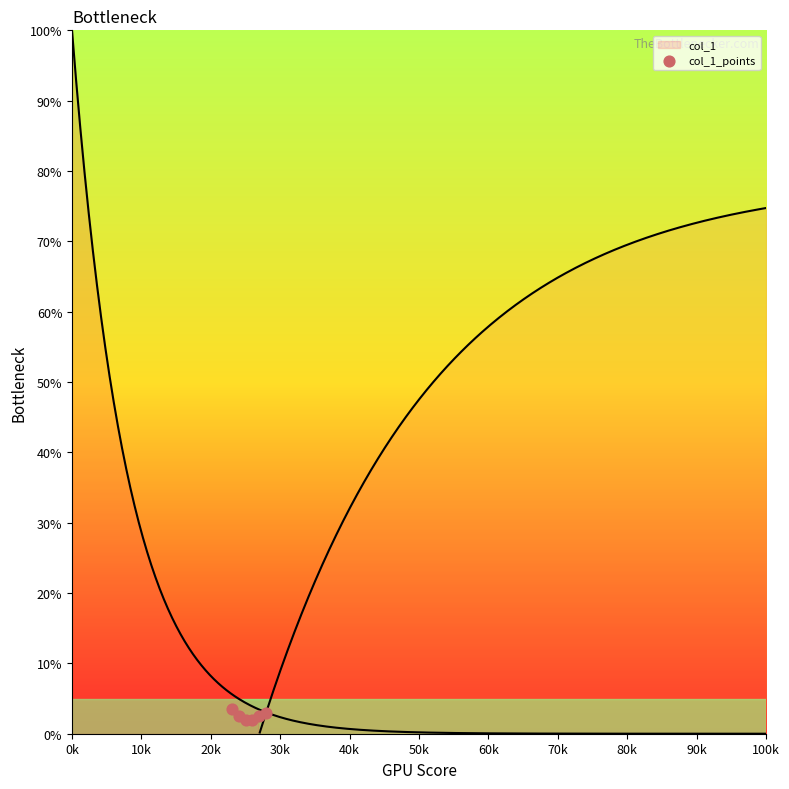

What is the range of Y values (max minus min)?

1.5